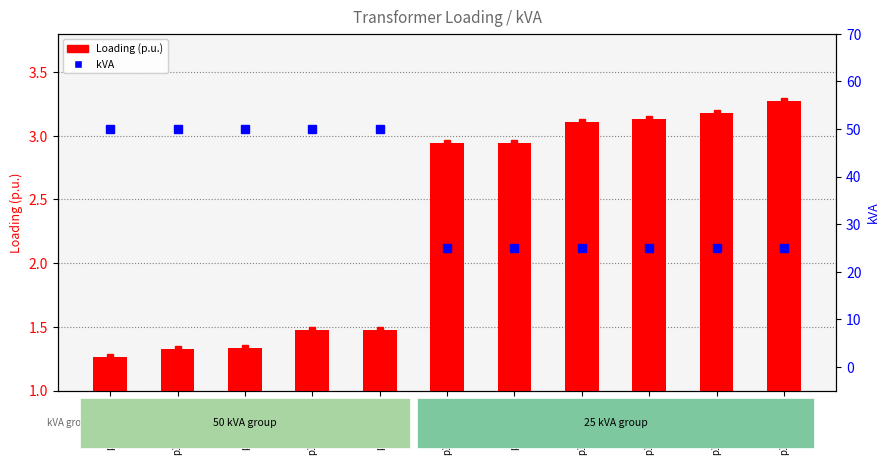

What is the label of the 7th bar from the right?

p1udt1598